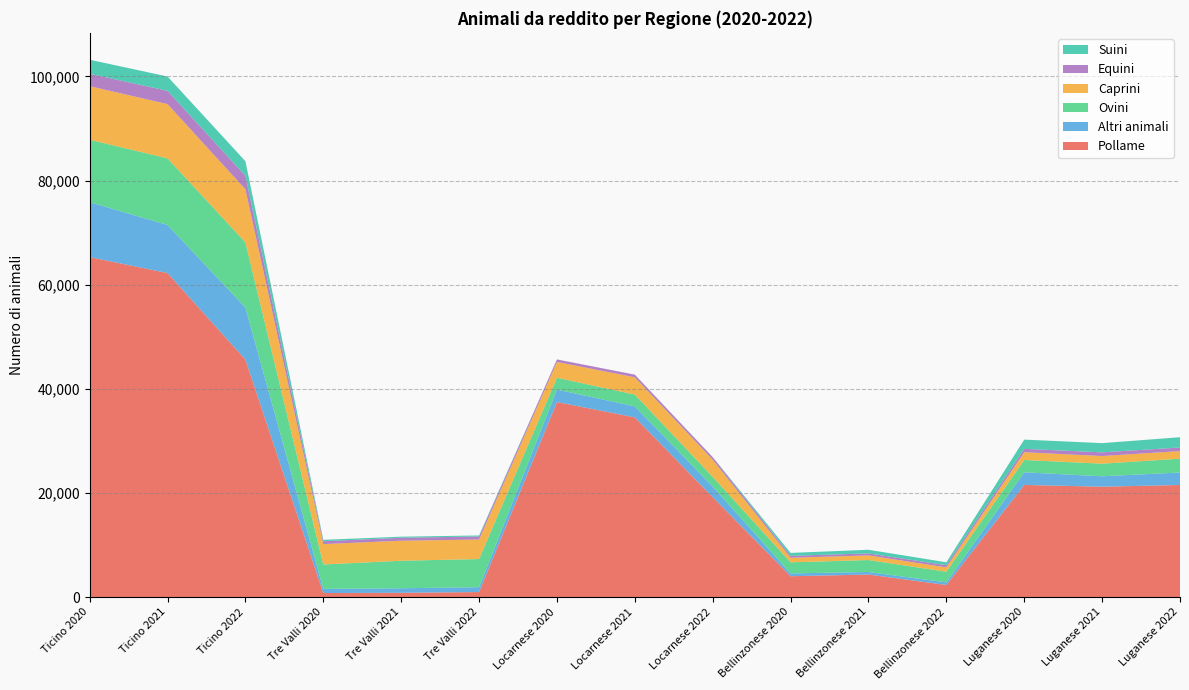

Reading left to right, what are all the values shown in this chart?

Pollame: 65290	62225	45605	778	823	969	37452	34511	19185	4007	4332	2328	21536	21201	21528
Altri animali: 10553	9239	9994	800	869	940	2397	2117	2046	542	489	495	2426	2000	2396
Ovini: 11982	12791	12503	4684	5288	5399	2271	2265	1858	2128	2292	2050	2366	2418	2653
Caprini: 10289	10415	10216	3915	3844	3750	3034	3315	3290	877	888	830	1489	1470	1462
Equini: 2384	2551	2576	552	569	582	480	505	493	373	384	415	650	707	688
Suini: 2697	2751	2805	270	209	195	12	8	22	559	701	567	1774	1772	1975